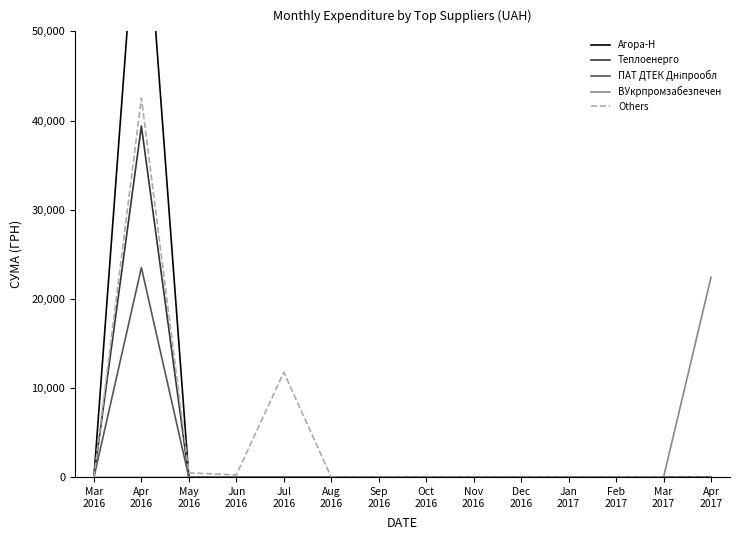

Reading left to right, what are all the values shown in this chart?

Агора-Н: 0.0	71648.7	0.0	0.0	0.0	0.0	0.0	0.0	0.0	0.0	0.0	0.0	0.0	0.0
Теплоенерго: 0.0	39389.0	0.0	0.0	0.0	0.0	0.0	0.0	0.0	0.0	0.0	0.0	0.0	0.0
ПАТ ДТЕК Дніпрообл: 0.0	23517.0	0.0	0.0	0.0	0.0	0.0	0.0	0.0	0.0	0.0	0.0	0.0	0.0
ВУкрпромзабезпечен: 0.0	0.0	0.0	0.0	0.0	0.0	0.0	0.0	0.0	0.0	0.0	0.0	0.0	22441.2
Others: 0.0	42531.4	504.0	264.0	11787.4	0.0	0.0	0.0	0.0	0.0	0.0	0.0	0.0	0.0